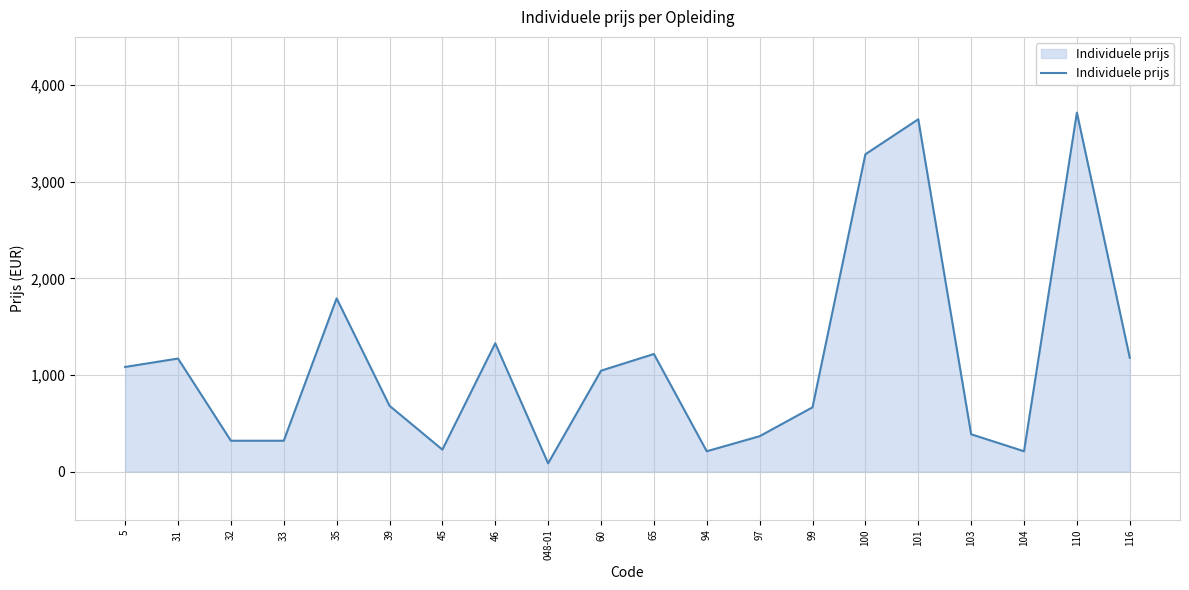

True or false: the data shows 210 at 94.

True